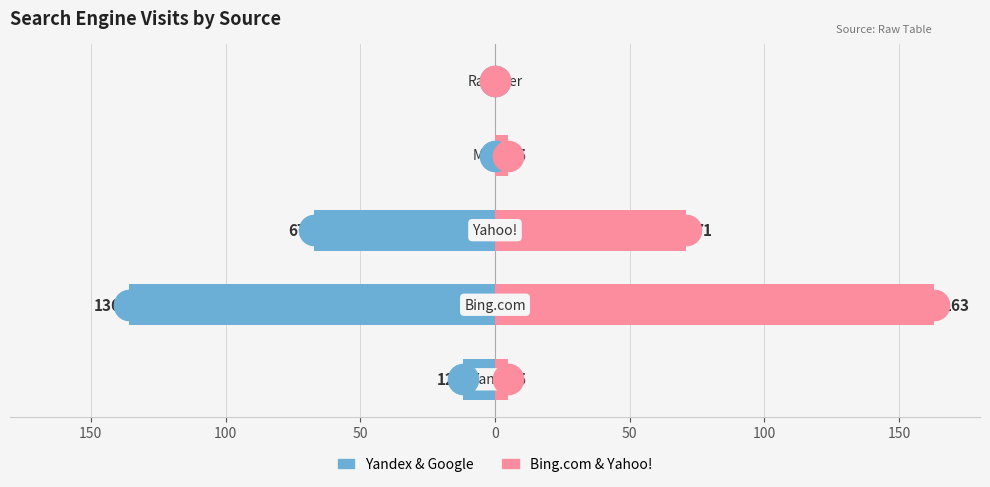

How many groups of bars are there?

5